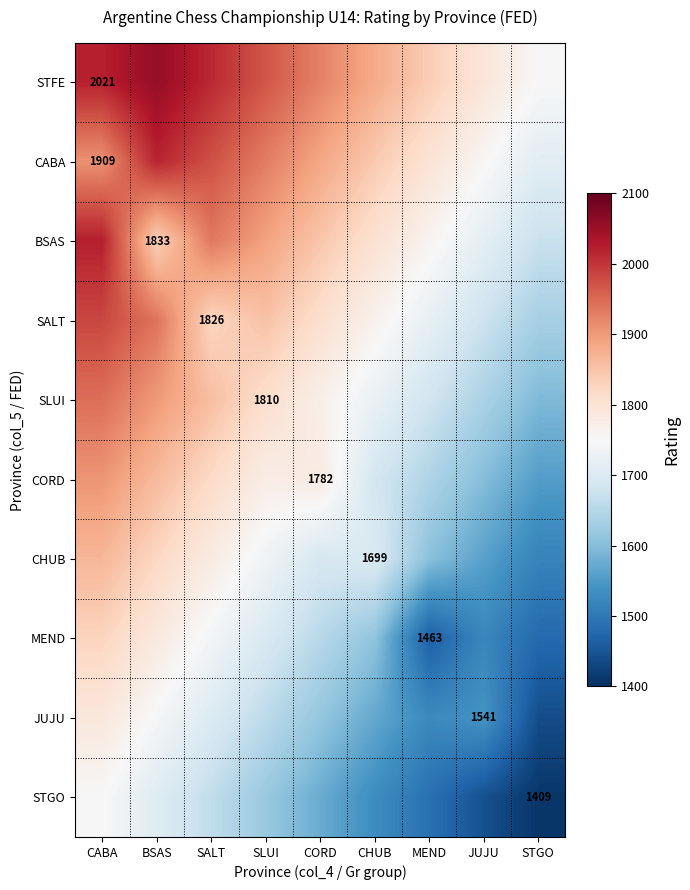

Between SALT and BSAS, which is larger?

BSAS